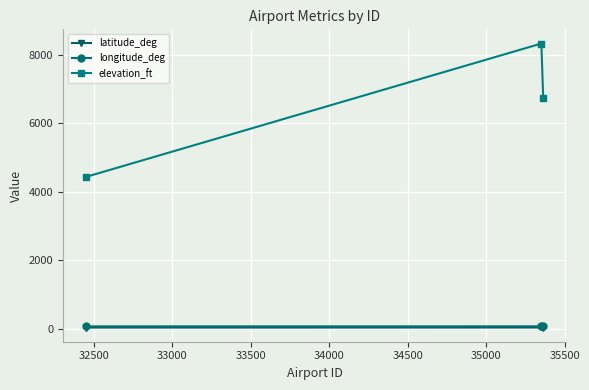

What is the maximum value shown in the chart?

8324.0